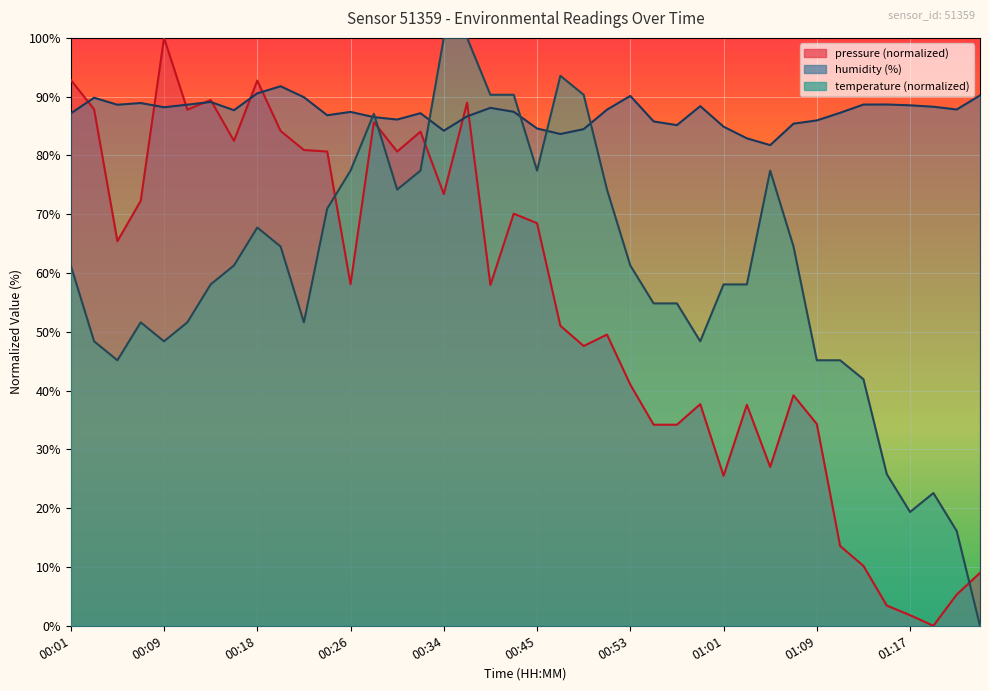

What is the difference between the pressure values at 00:57 and 00:34?

39.2